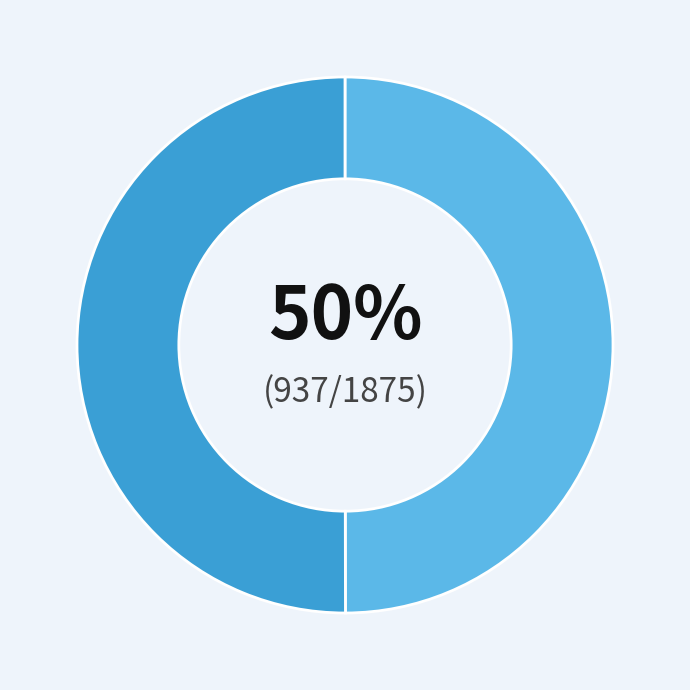

To the nearest percent, what is the average slice percentage?

50%